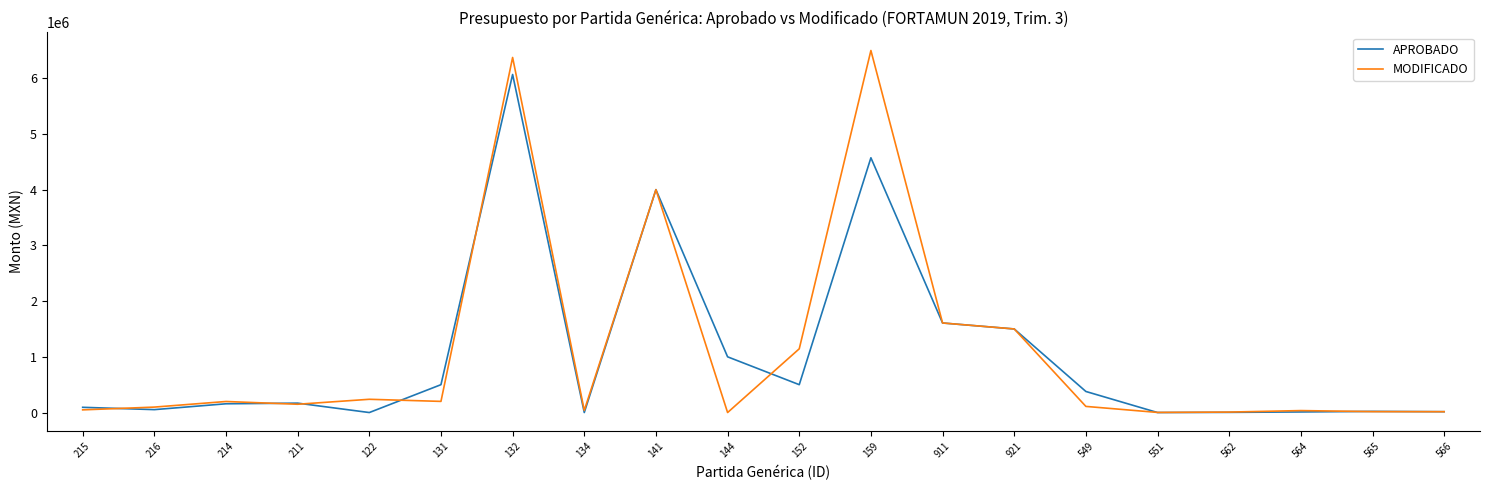

Is this an area chart (filled region under the line)?

No